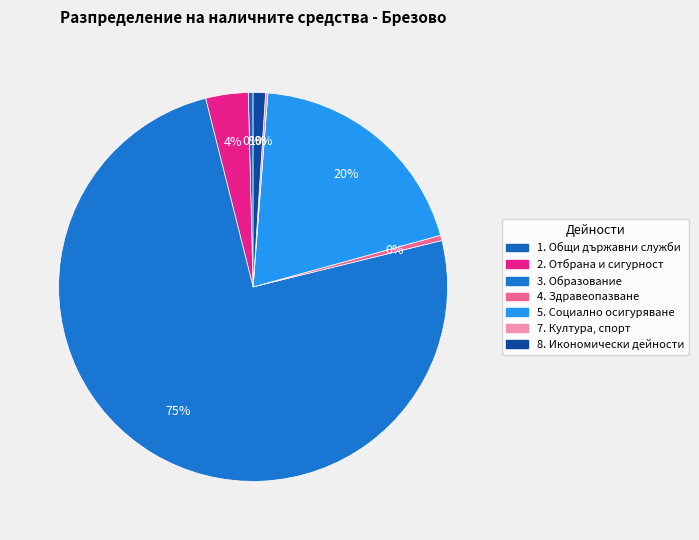

How many segments does this pie chart have?

7